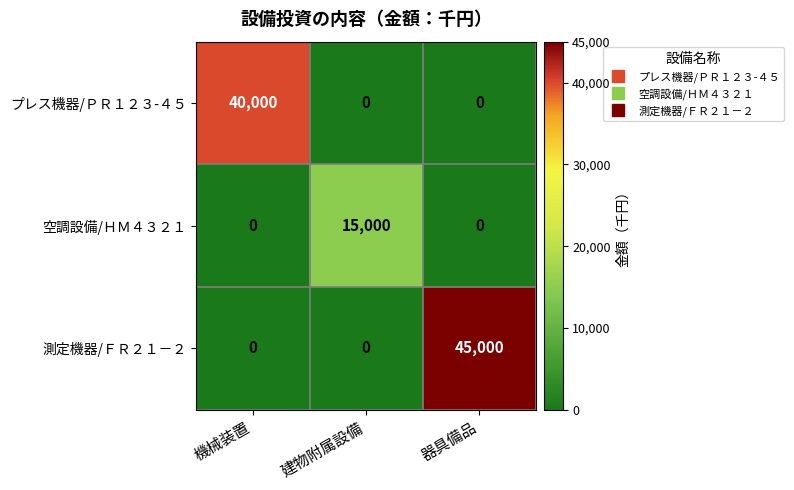

Reading left to right, what are all the values shown in this chart?

プレス機器/ＰＲ１２３-４５: 機械装置=40000	建物附属設備=0	器具備品=0
空調設備/ＨＭ４３２１: 機械装置=0	建物附属設備=15000	器具備品=0
測定機器/ＦＲ２１－２: 機械装置=0	建物附属設備=0	器具備品=45000